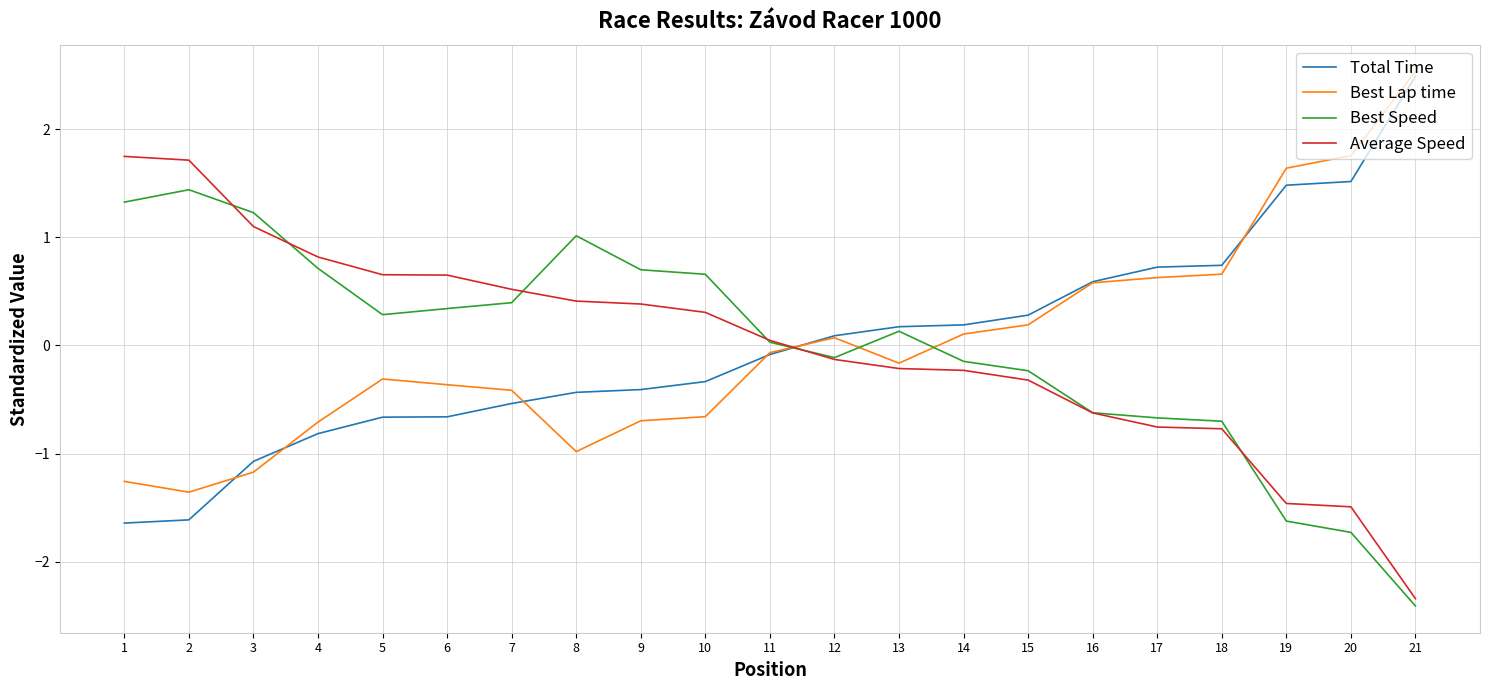

True or false: Best Speed has a value of -1.1 at 18.

False